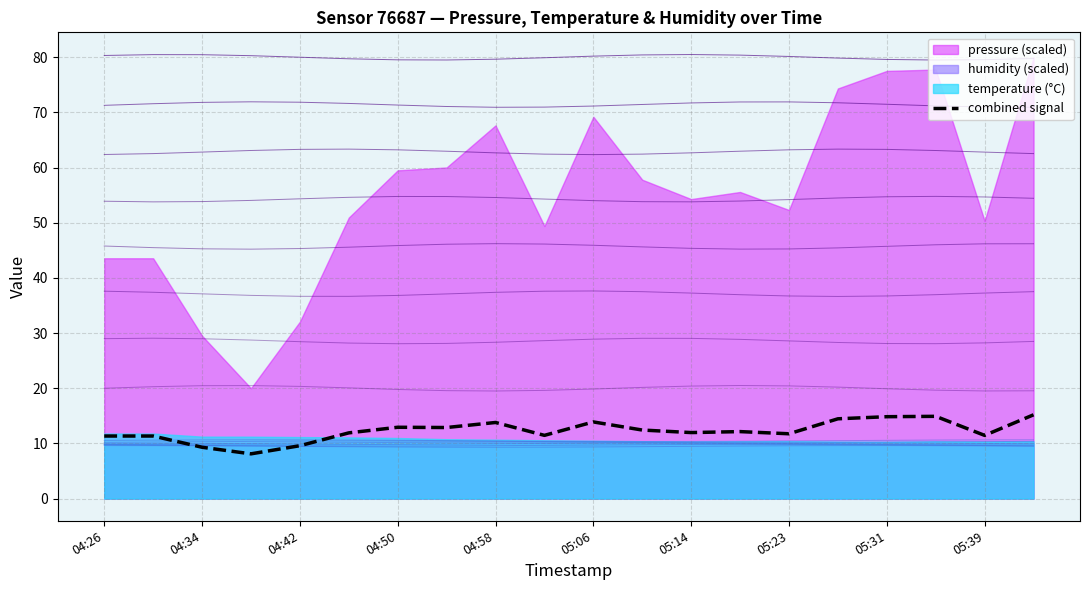

Does the chart display data point markers on the line(s)?

No